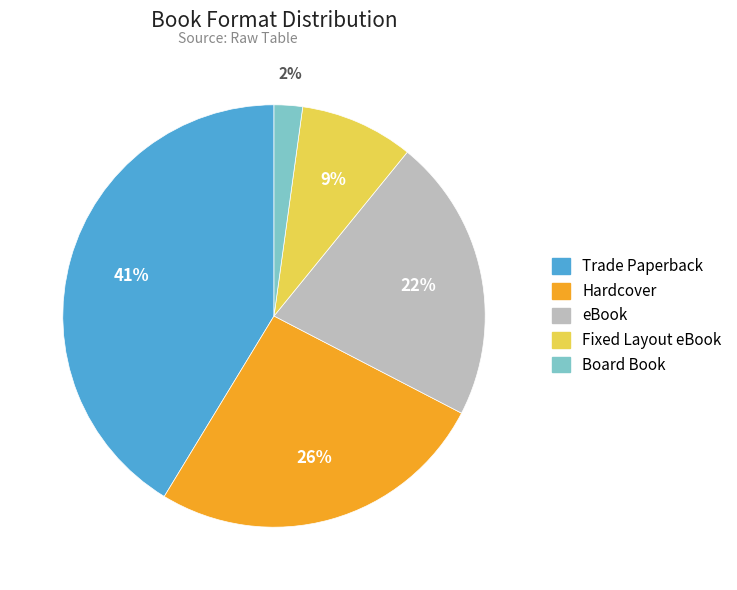

Does Fixed Layout eBook account for over 50% of the chart?

No